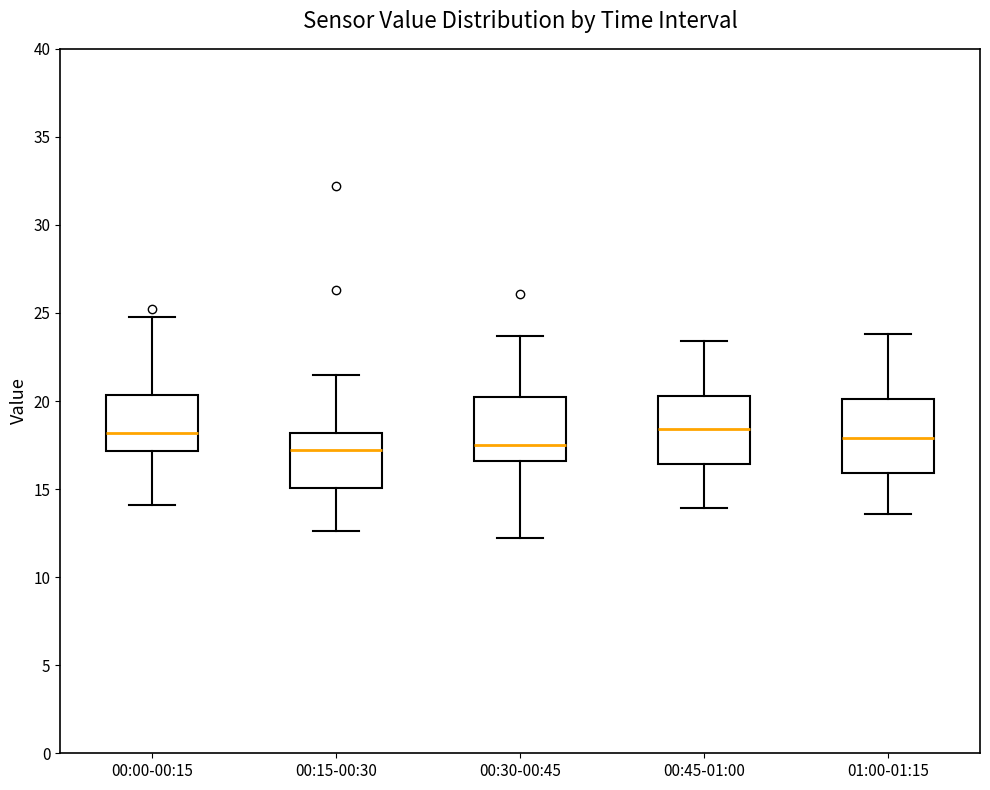

Reading left to right, read every box against the y-axis: the position of its median line, the range the box covers, and the ends of its whiskers. The values are not printed on the chart, so give them approximately, as read against the axis.

00:00-00:15: median 18.0, box 17.0 to 20.5, whiskers 14.0 to 25.0
00:15-00:30: median 17.0, box 15.0 to 18.0, whiskers 12.5 to 21.5
00:30-00:45: median 17.5, box 16.5 to 20.5, whiskers 12.0 to 23.5
00:45-01:00: median 18.5, box 16.5 to 20.5, whiskers 14.0 to 23.5
01:00-01:15: median 18.0, box 16.0 to 20.0, whiskers 13.5 to 24.0